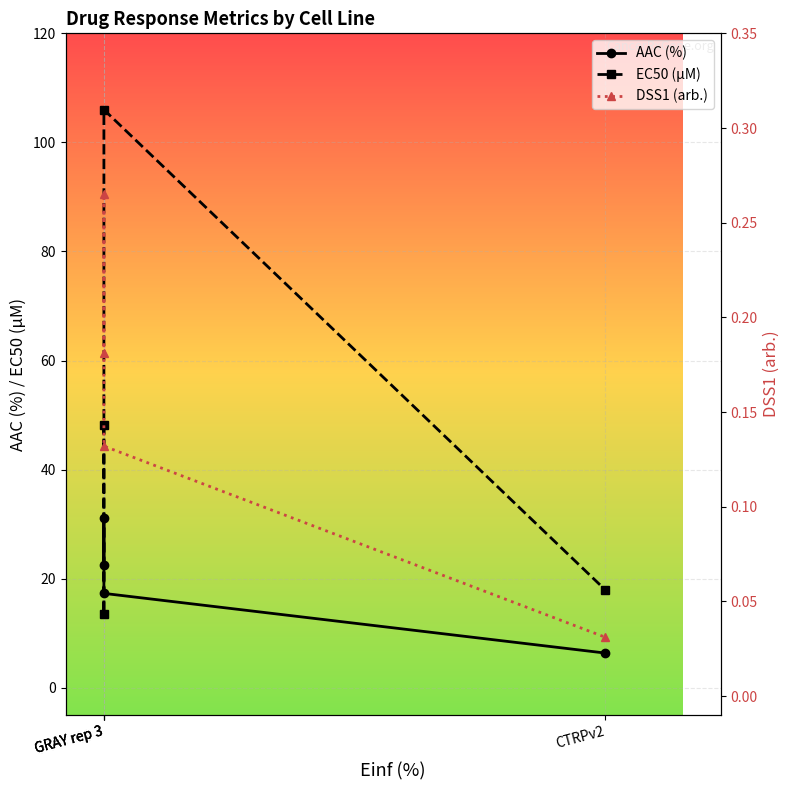

True or false: DSS1 (arb.) has a value of 0.0 at CTRPv2.

False